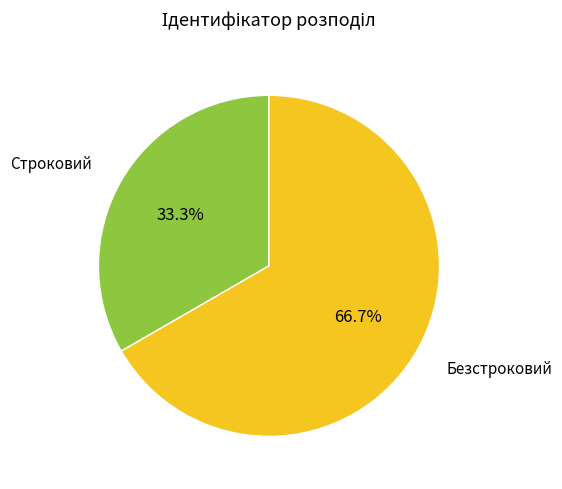

How many slices are in this pie chart?

2